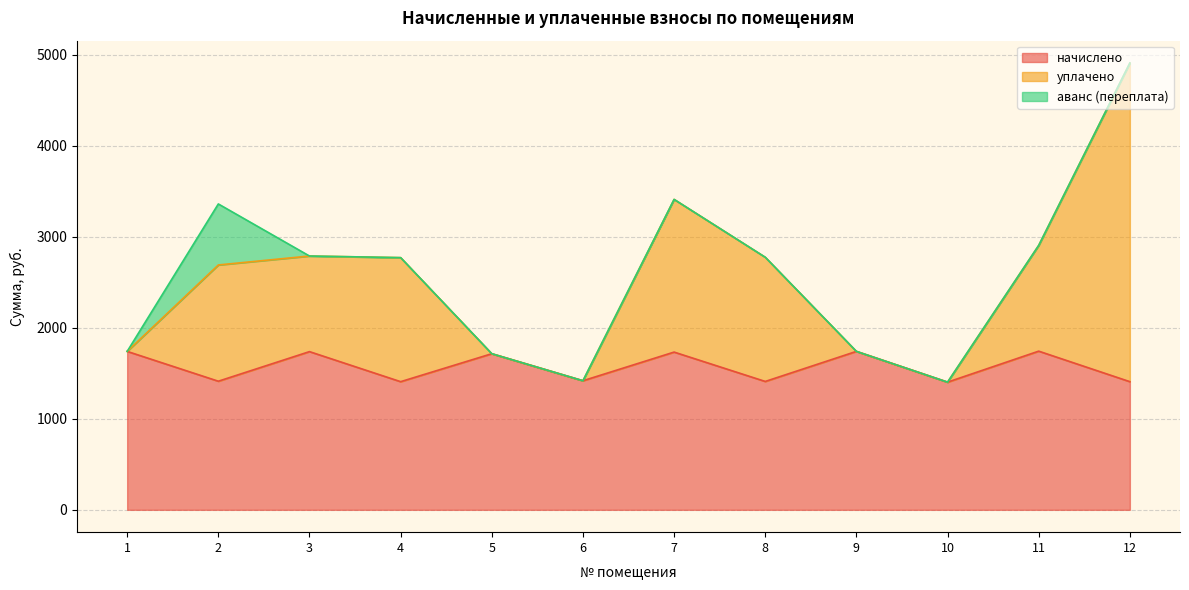

True or false: уплачено and начислено intersect in this chart.

False